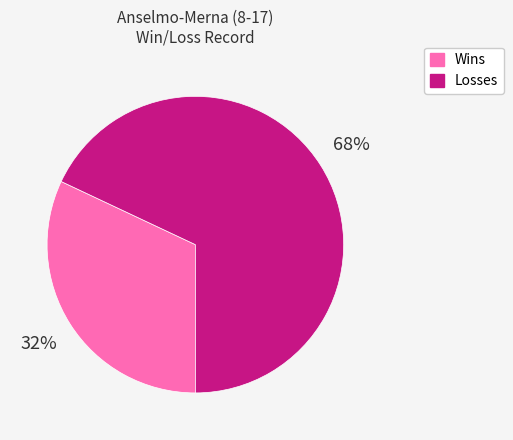

What is the majority slice?

Losses